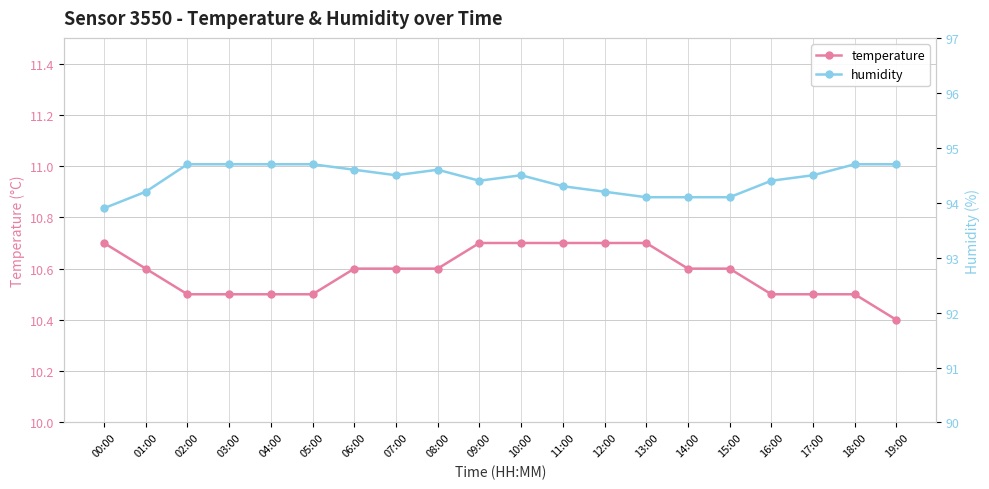

Count the humidity values in the range 94 to 95.

19